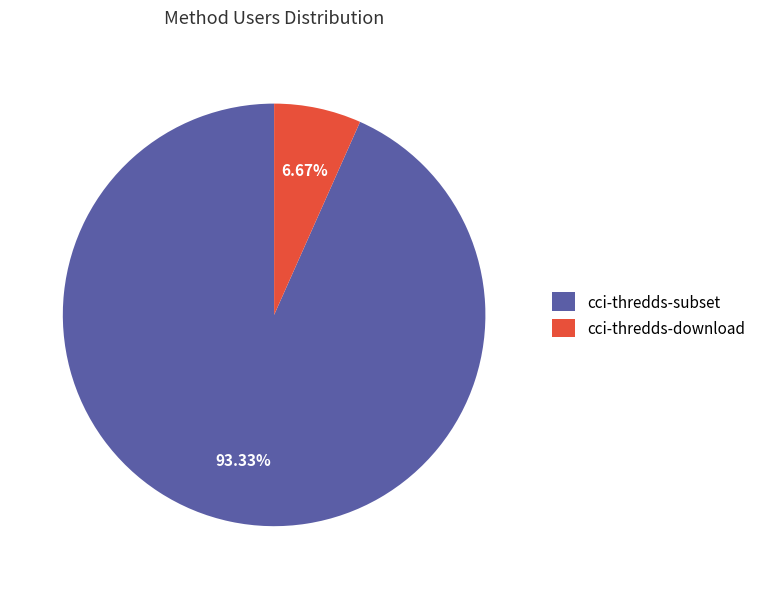

Is it true that cci-thredds-download is 20% of the pie?

False